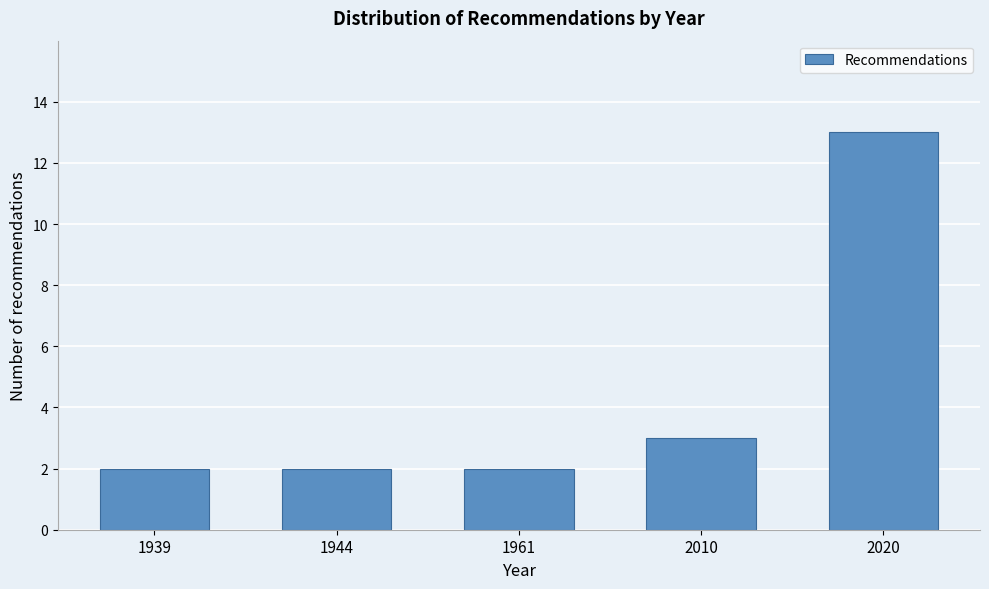

Reading left to right, extract all data points from this chart.

2	2	2	3	13